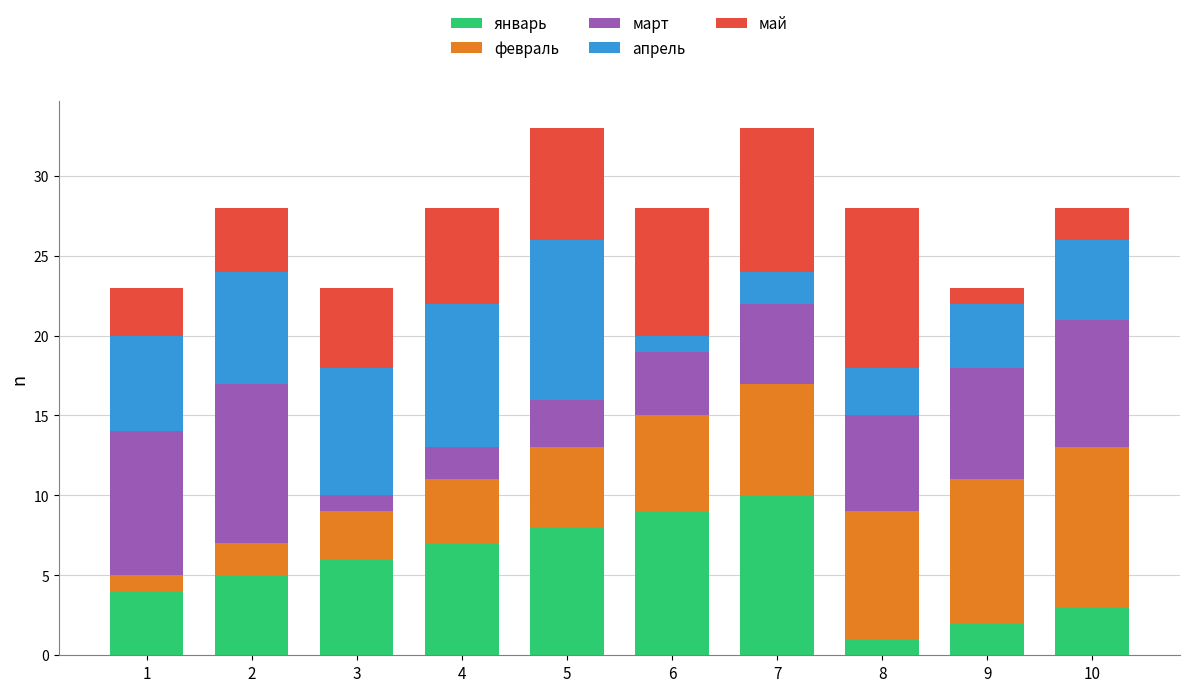

True or false: январь has a value of 6 at 3.

True